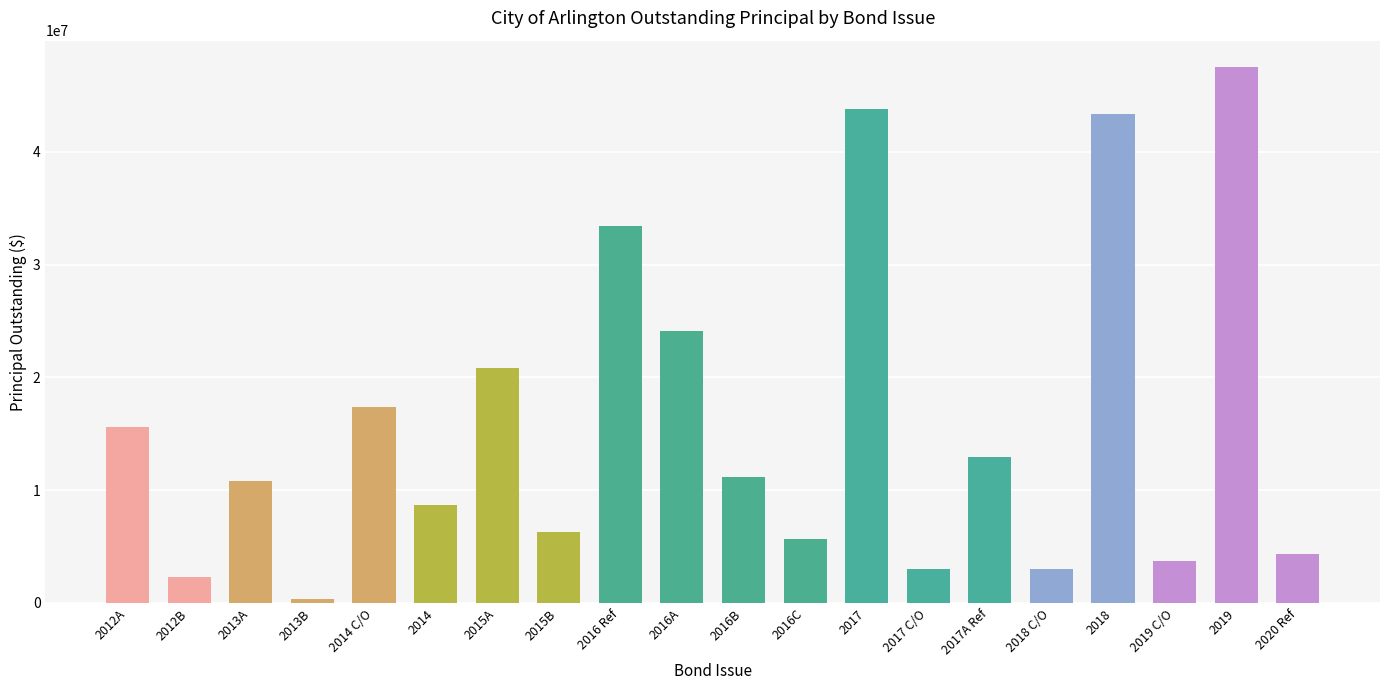

Are the bars grouped side by side (vs. stacked)?

No